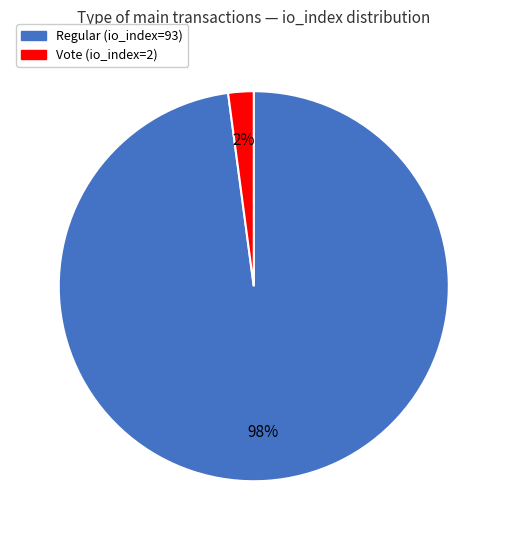

Between Vote (io_index=2) and Regular (io_index=93), which is larger?

Regular (io_index=93)